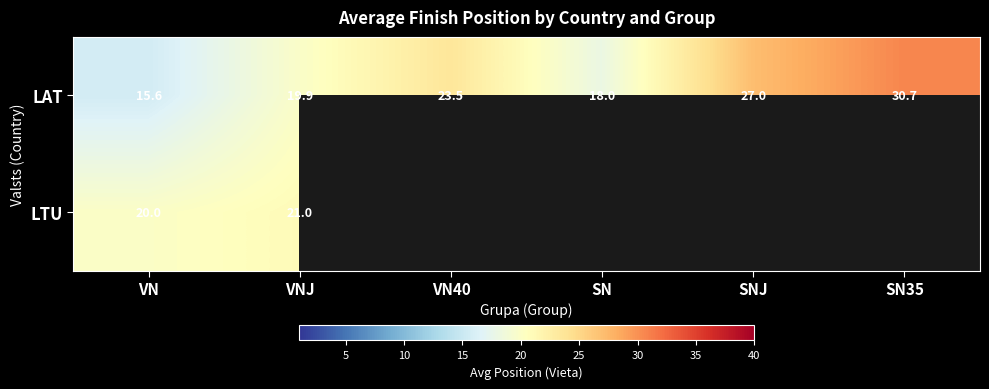

How many values in the LAT series are below 23?

3